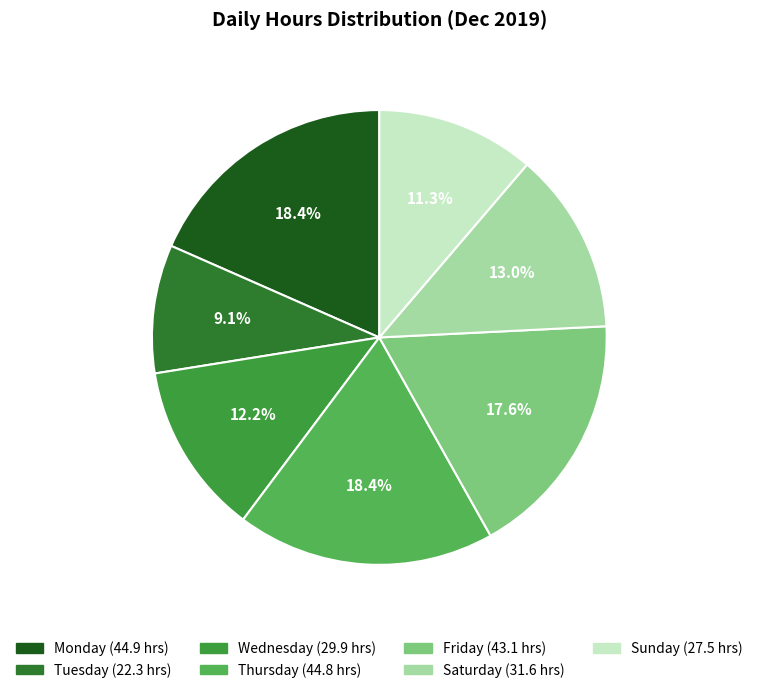

Count the number of slices in the pie.

7